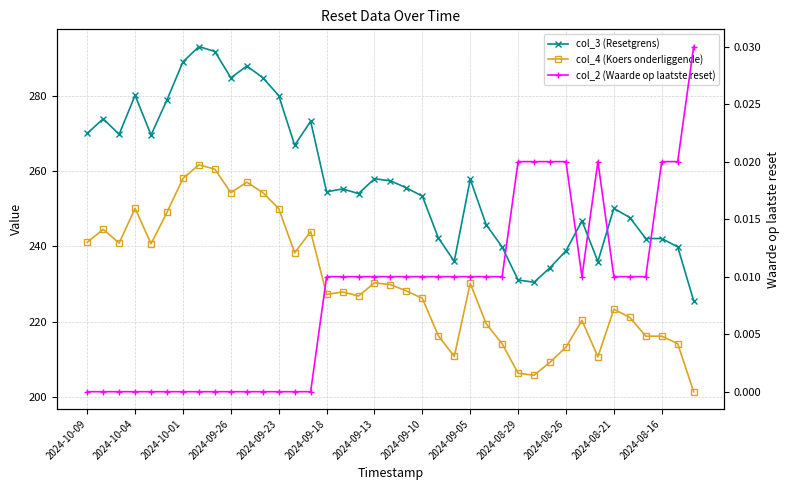

Which series has the largest range (max minus min)?

col_3 (Resetgrens)